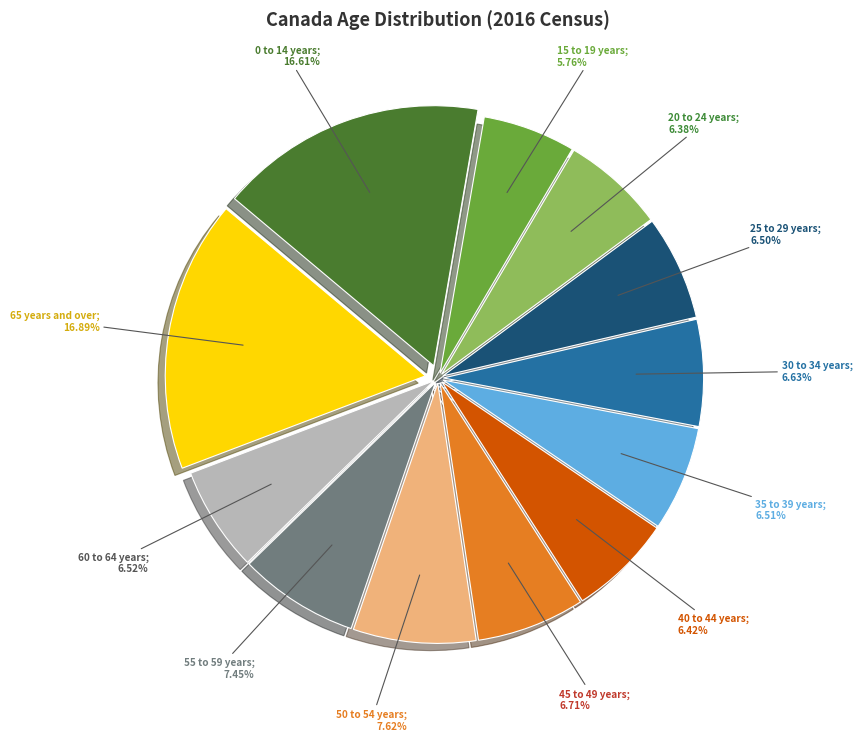

Is there a majority slice in this chart?

No